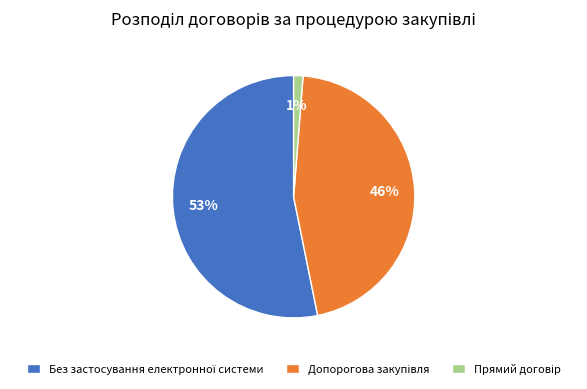

To the nearest percent, what is the difference between the largest and smallest slice percentages?

52%